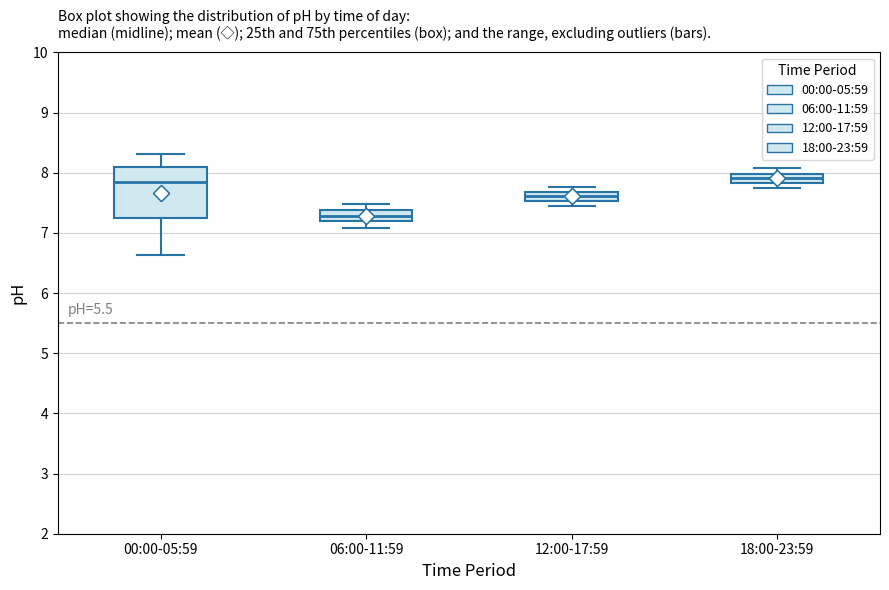

Reading left to right, transcribe this box plot: for each box, give where its median line is, the range the box spans, and where its two whiskers end, as read against the y-axis. The values are not printed on the chart, so give them approximately, as read against the axis.

00:00-05:59: median 7.9, box 7.3 to 8.1, whiskers 6.6 to 8.3
06:00-11:59: median 7.3, box 7.2 to 7.4, whiskers 7.1 to 7.5
12:00-17:59: median 7.6, box 7.5 to 7.7, whiskers 7.4 to 7.8
18:00-23:59: median 7.9, box 7.8 to 8.0, whiskers 7.7 to 8.1